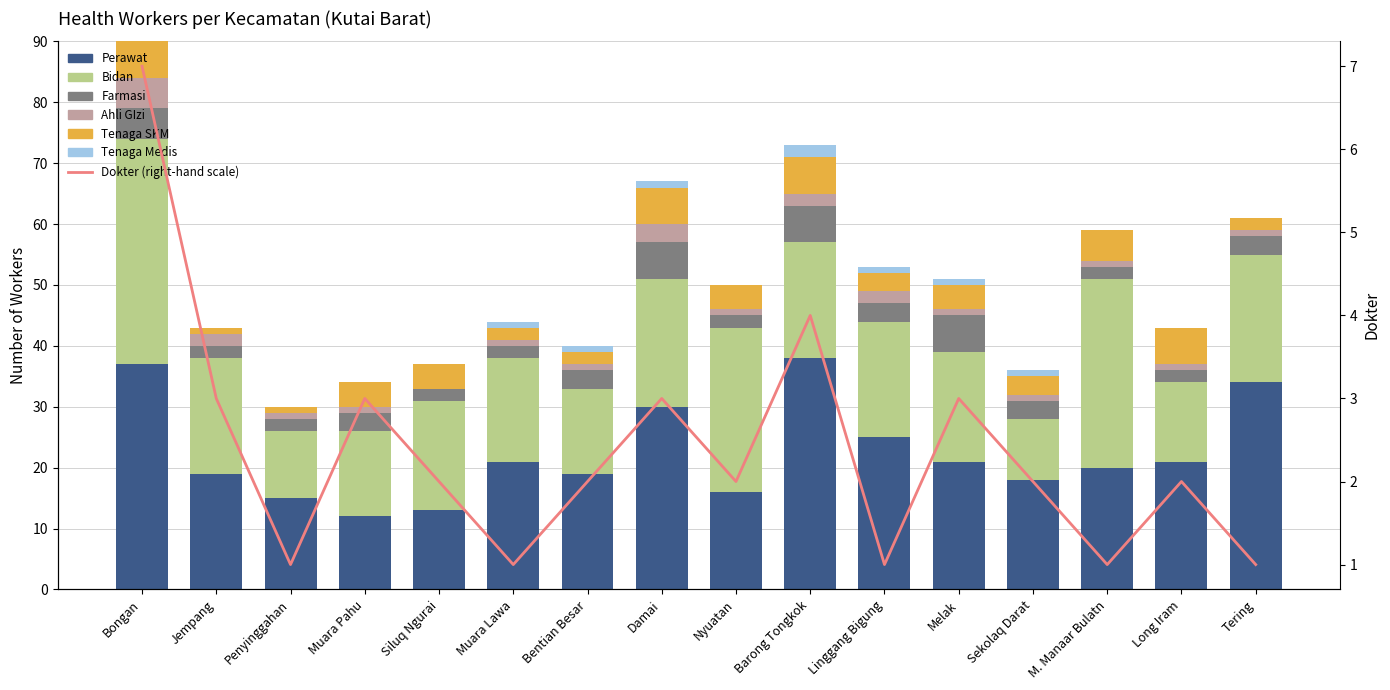

At which label is Bidan closest to 23?

Damai